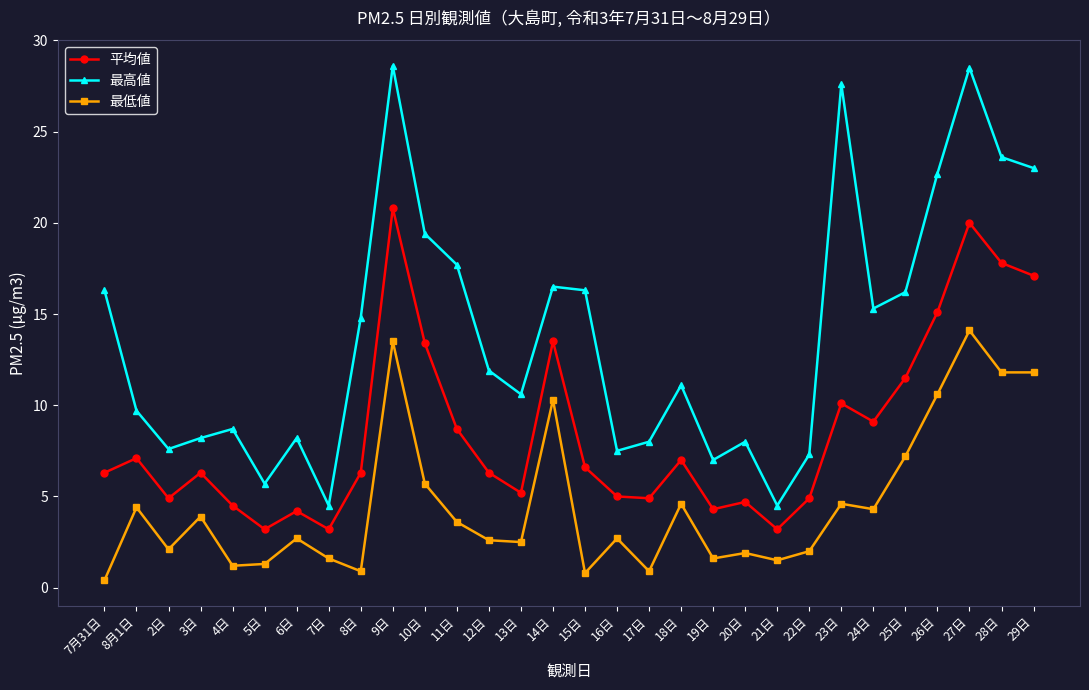

What is the maximum value for 最低値?

14.1